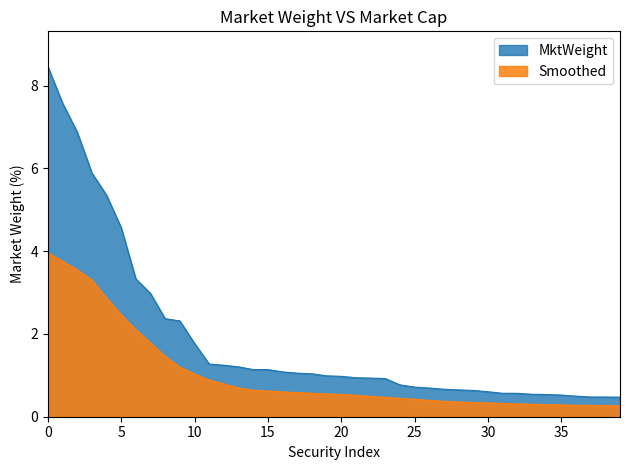

Which series has the largest total across all categories?

MktWeight